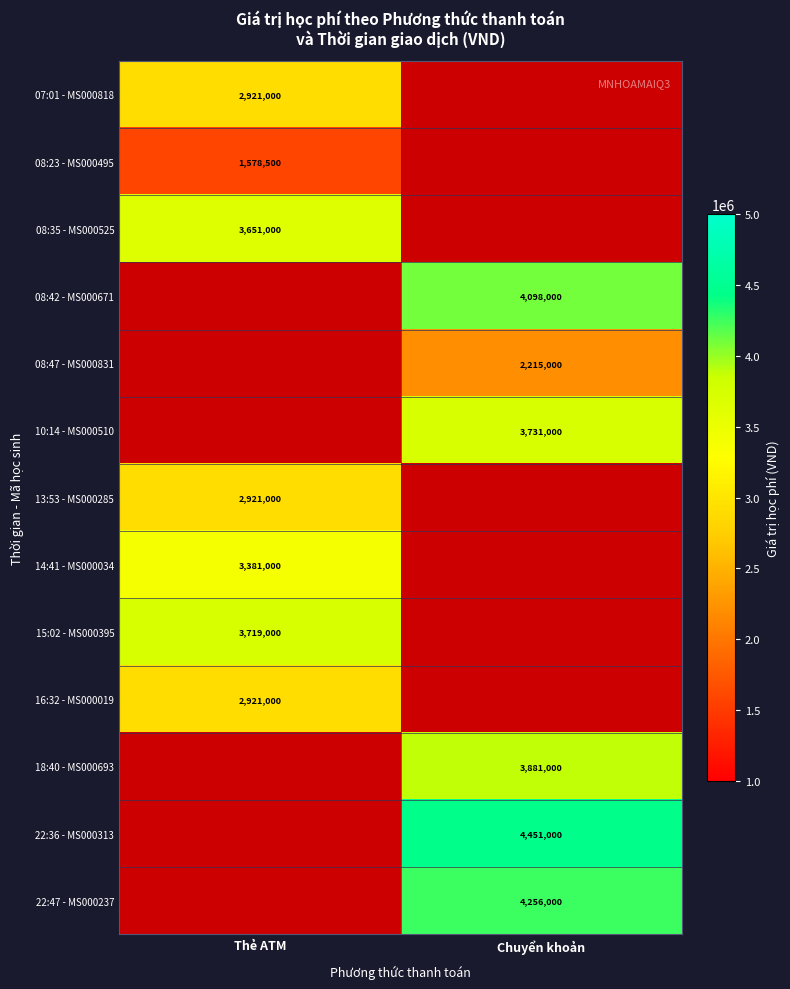

At how many categories does at least one series exceed 3426095?

2